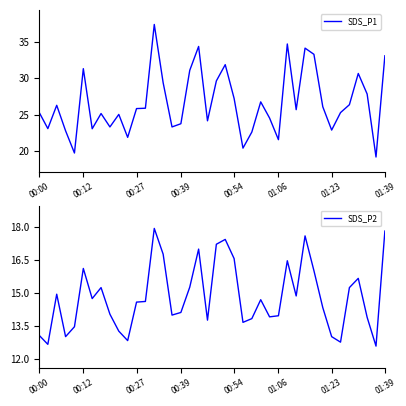

True or false: SDS_P2 and SDS_P1 intersect in this chart.

False